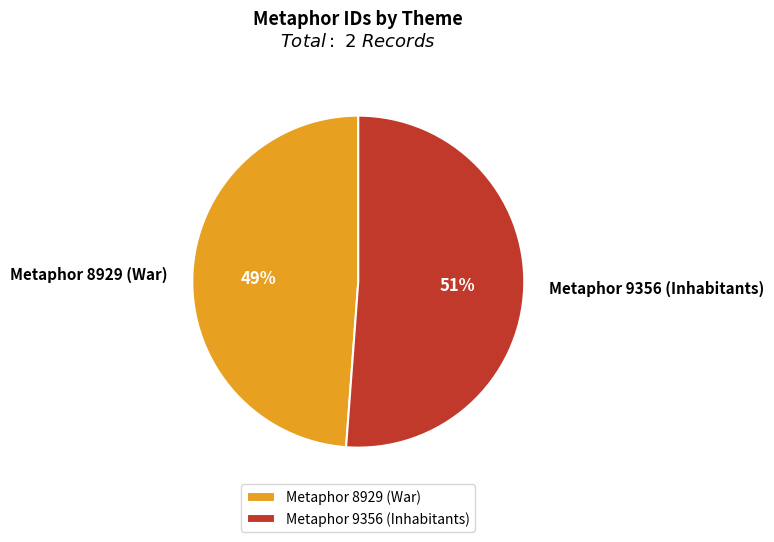

True or false: Metaphor 8929 (War) accounts for 41% of the total.

False